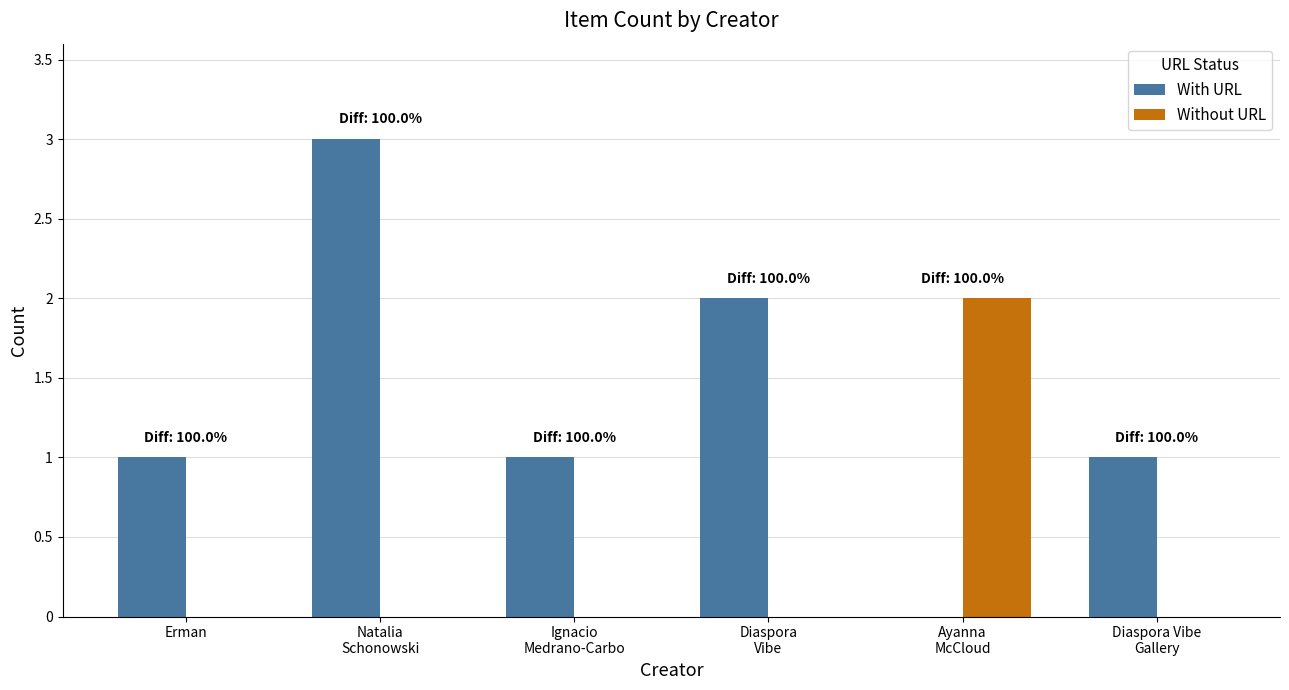

How many series are shown in this chart?

2